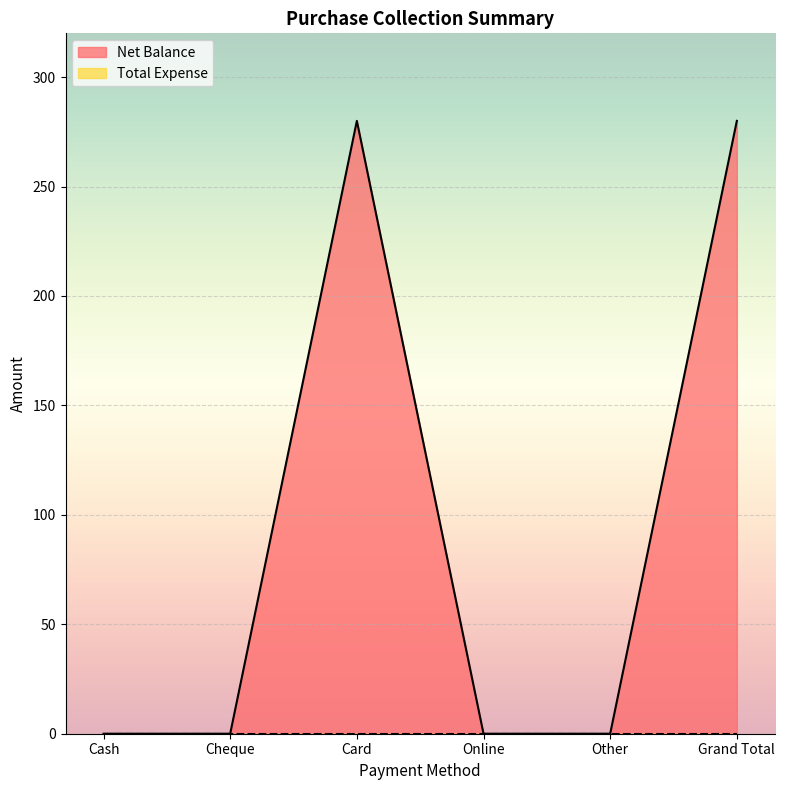

Is it true that the value at Online is 0?

True